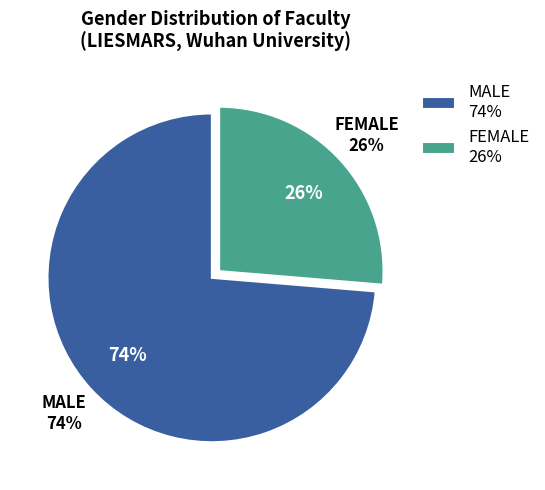

To the nearest percent, what is the average slice percentage?

50%